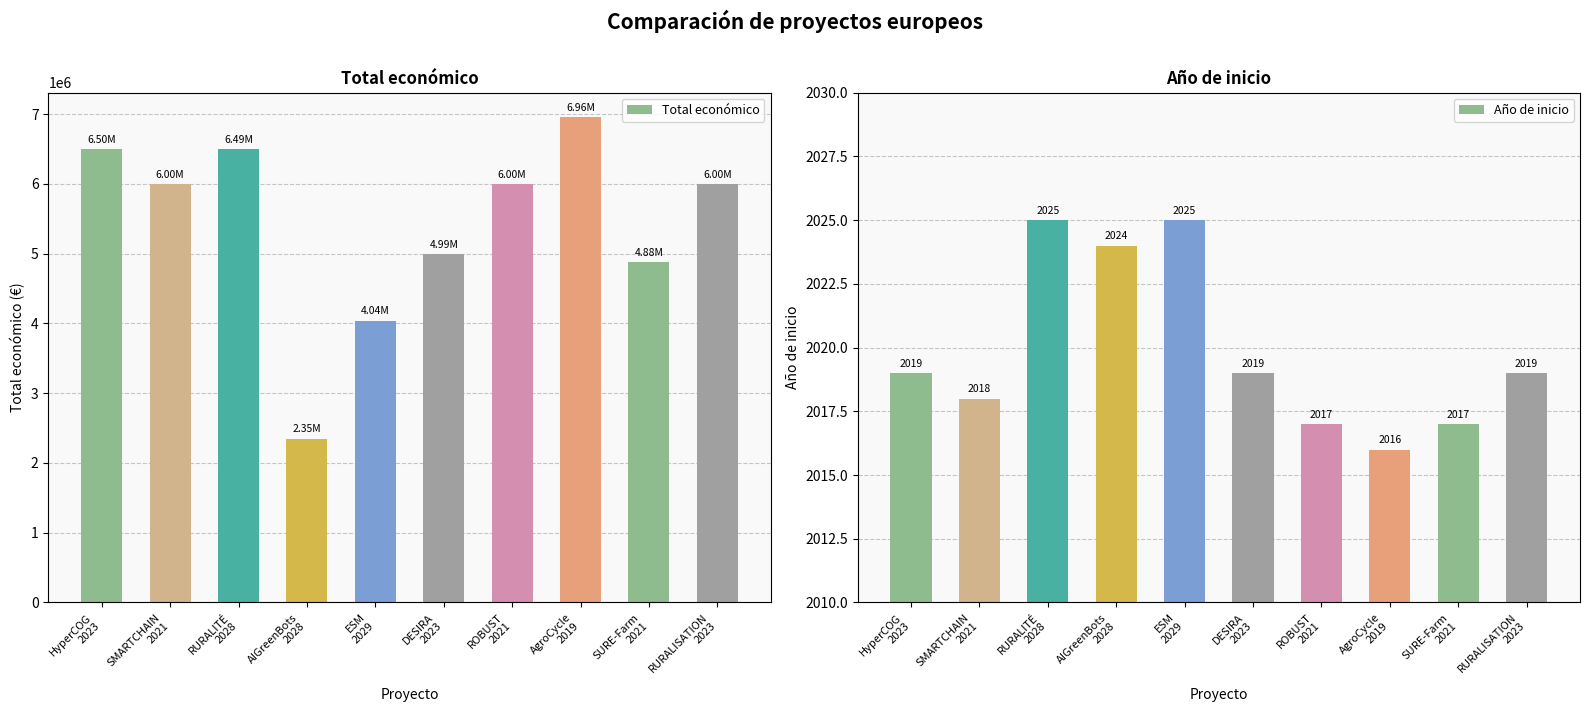

Between HyperCOG
2023 and DESIRA
2023, which is larger?

HyperCOG
2023